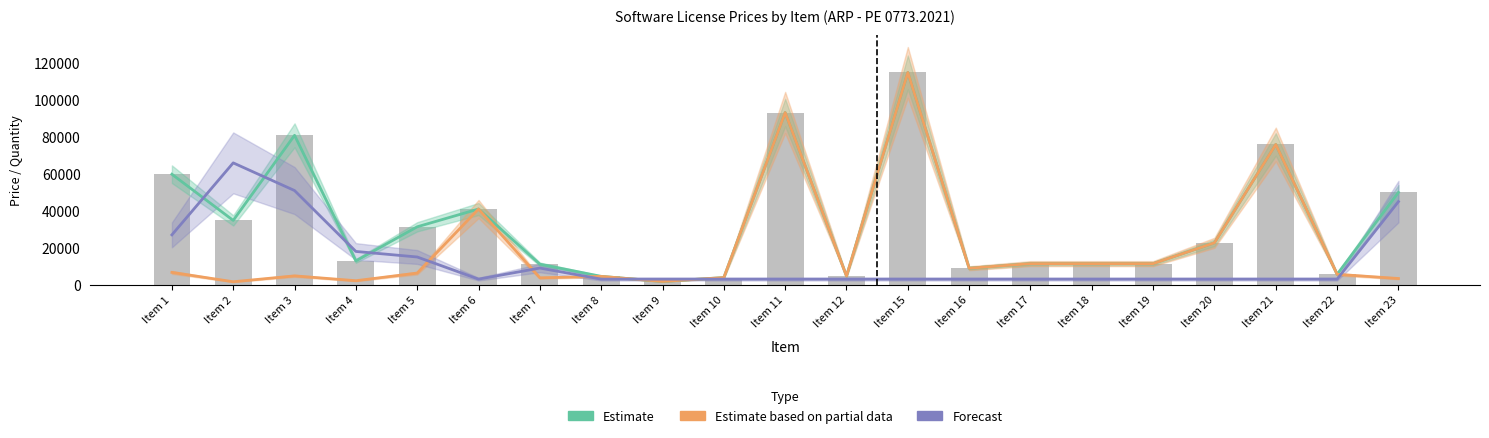

Are the bars grouped side by side (vs. stacked)?

Yes